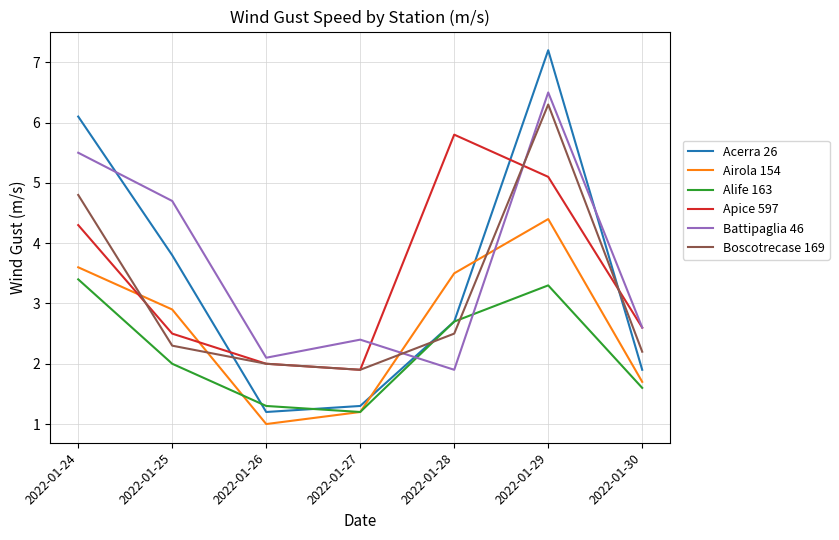

Rank the series at 2022-01-29 from lowest to highest value.

Alife 163, Airola 154, Apice 597, Boscotrecase 169, Battipaglia 46, Acerra 26